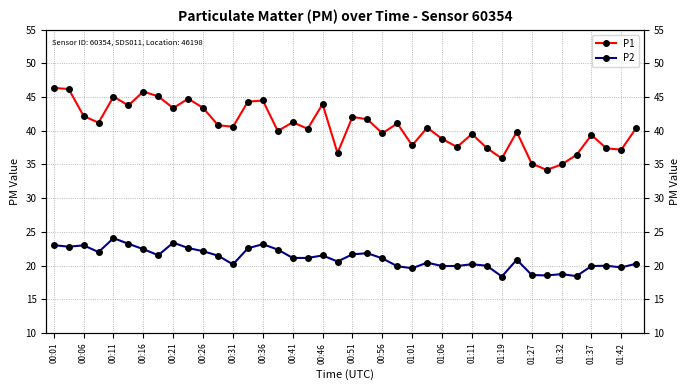

The value of P1 at 00:16 is 70.9. True or false?

False